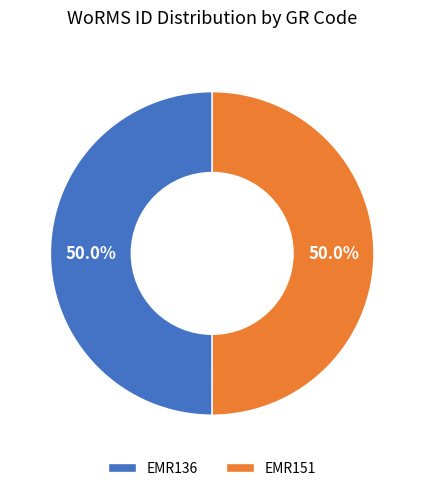

Is it true that EMR136 is 50% of the pie?

True